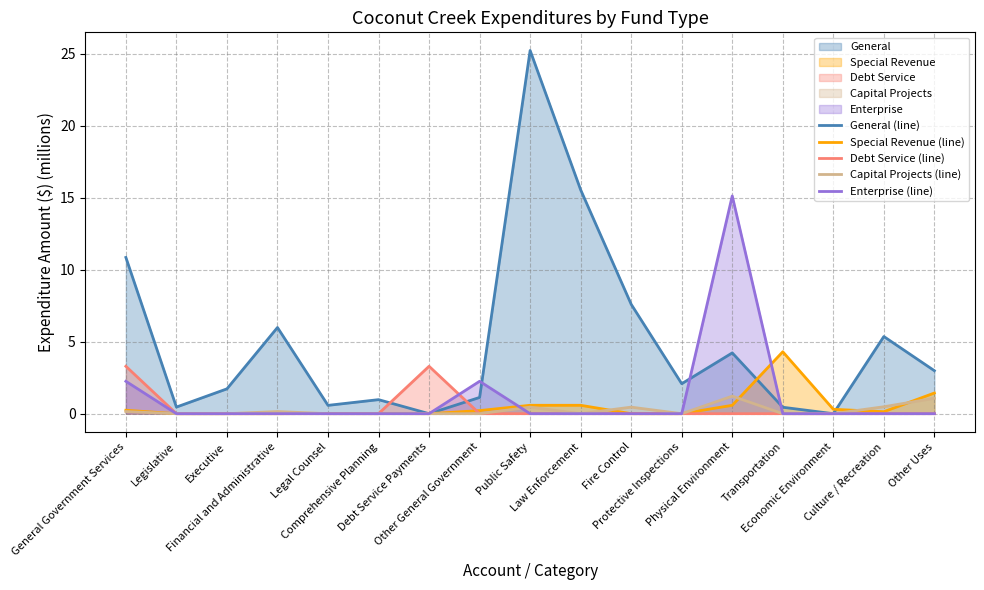

How many intersections are there between Capital Projects (line) and Enterprise (line)?

1